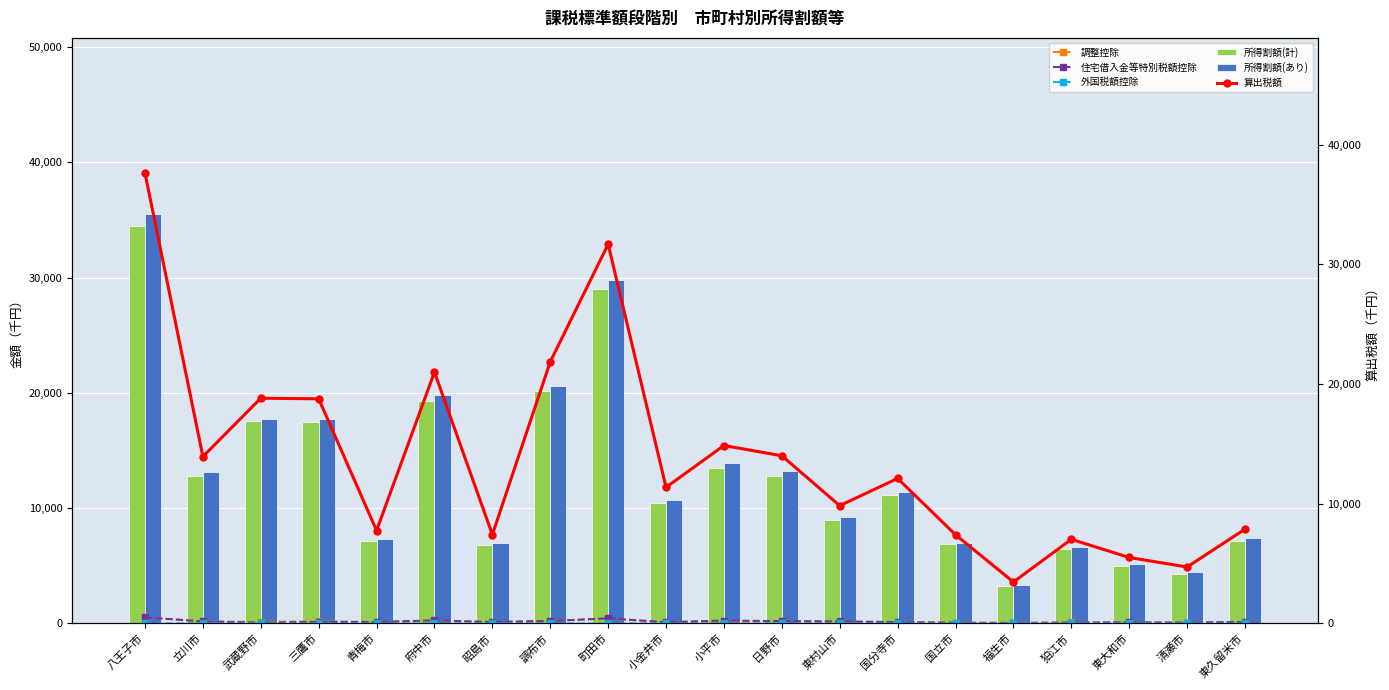

At which label does 外国税額控除 reach its minimum?

昭島市